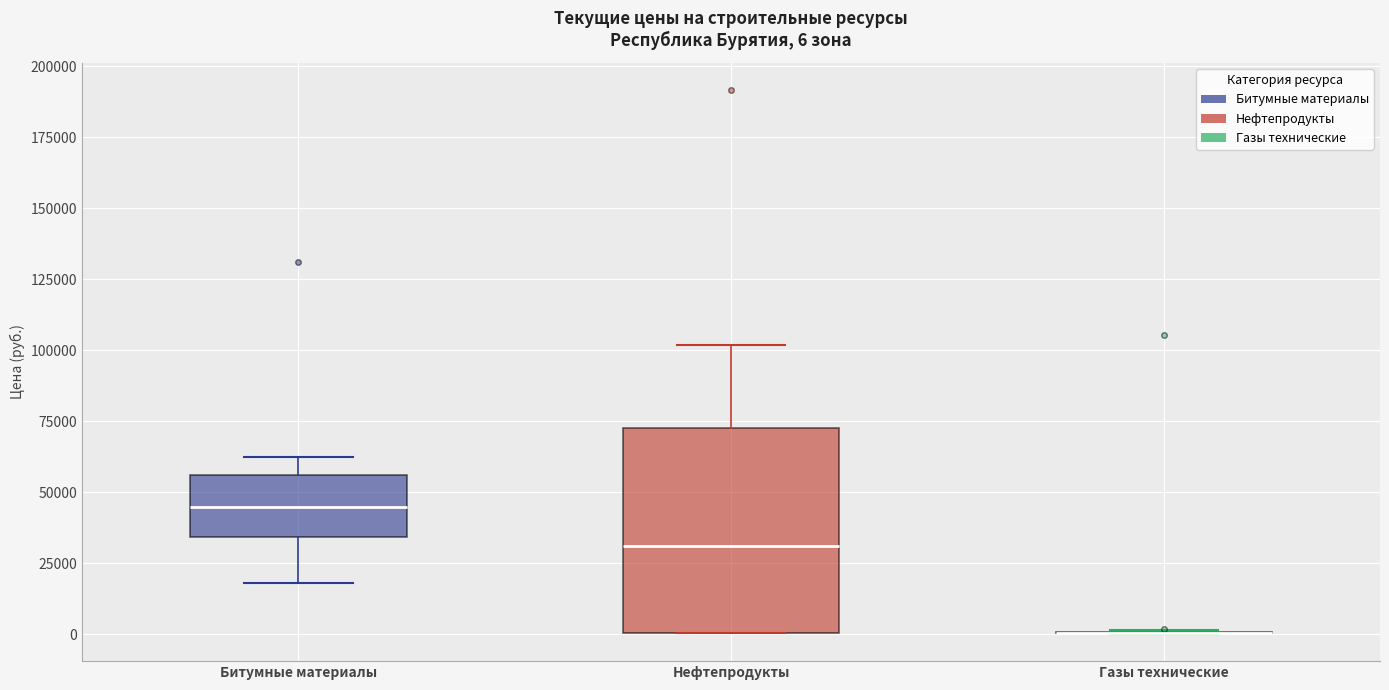

Comparing the boxes themselves (not the whiskers), which one is the tallest?

Нефтепродукты